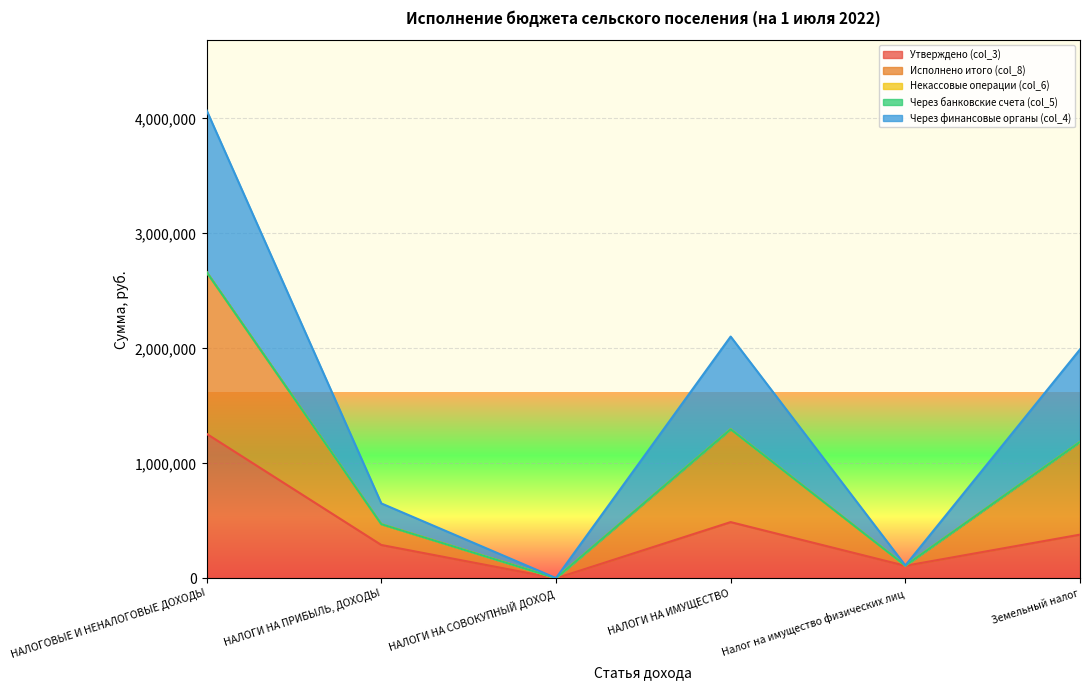

Which category has the lowest value across all series?

НАЛОГИ НА СОВОКУПНЫЙ ДОХОД